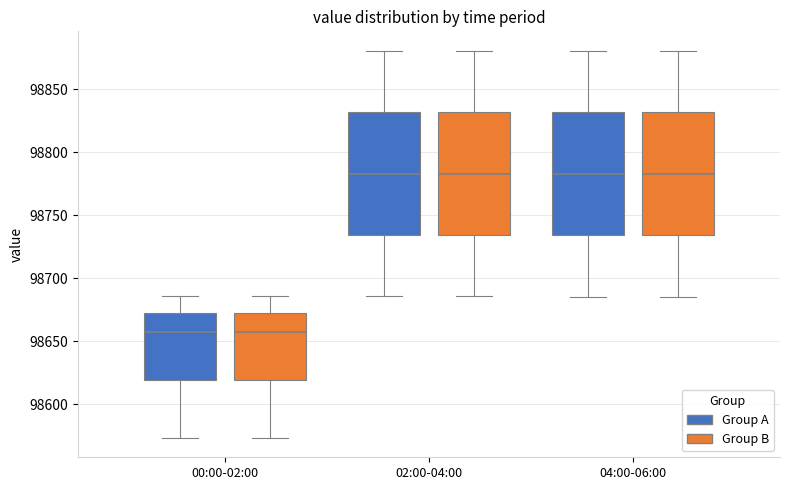

Reading left to right, read every box against the y-axis: the position of its median line, the range the box covers, and the ends of its whiskers. The values are not printed on the chart, so give them approximately, as read against the axis.

00:00-02:00 (Group A): median 98660, box 98620 to 98675, whiskers 98575 to 98685
00:00-02:00 (Group B): median 98660, box 98620 to 98675, whiskers 98575 to 98685
02:00-04:00 (Group A): median 98785, box 98735 to 98830, whiskers 98685 to 98880
02:00-04:00 (Group B): median 98785, box 98735 to 98830, whiskers 98685 to 98880
04:00-06:00 (Group A): median 98785, box 98735 to 98830, whiskers 98685 to 98880
04:00-06:00 (Group B): median 98785, box 98735 to 98830, whiskers 98685 to 98880